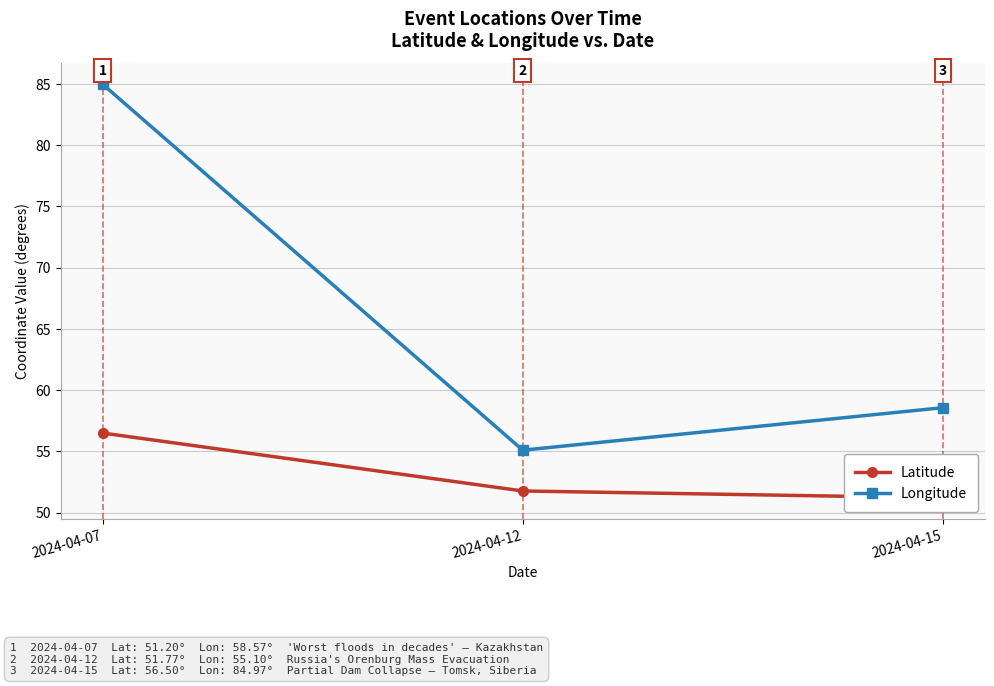

What is the approximate value of Longitude at 2024-04-07?

85.0